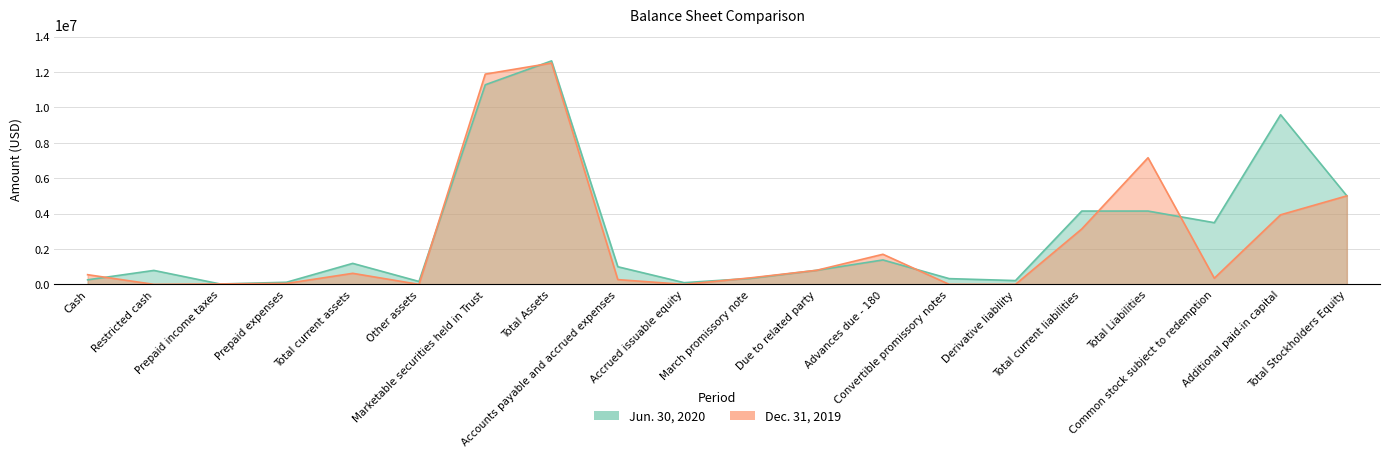

What position from the right is Total Stockholders Equity?

1